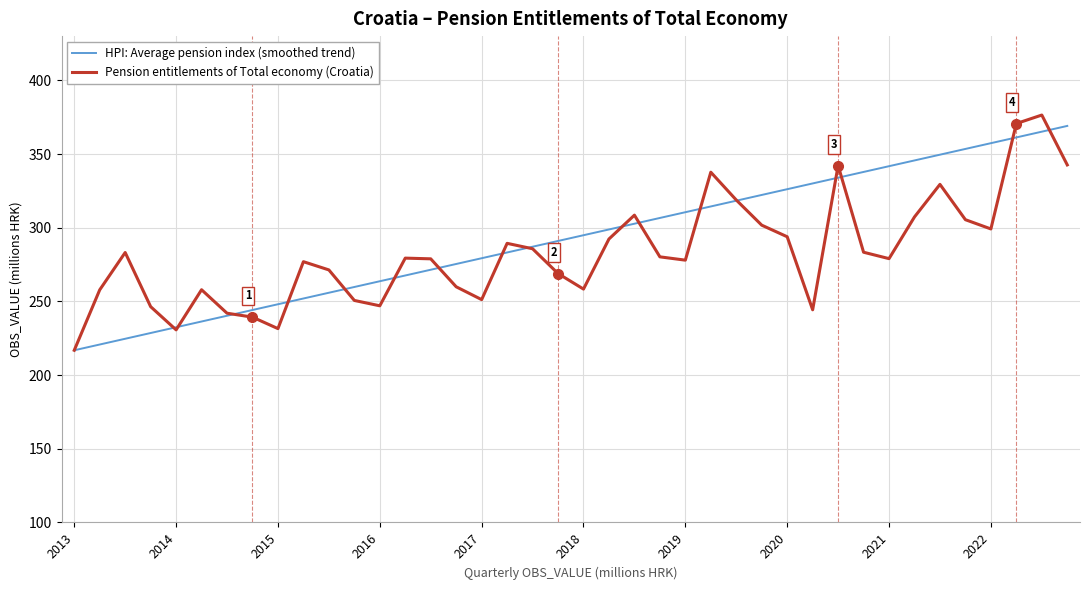

What is the lowest value of the Pension entitlements of Total economy (Croatia) series?

216.8